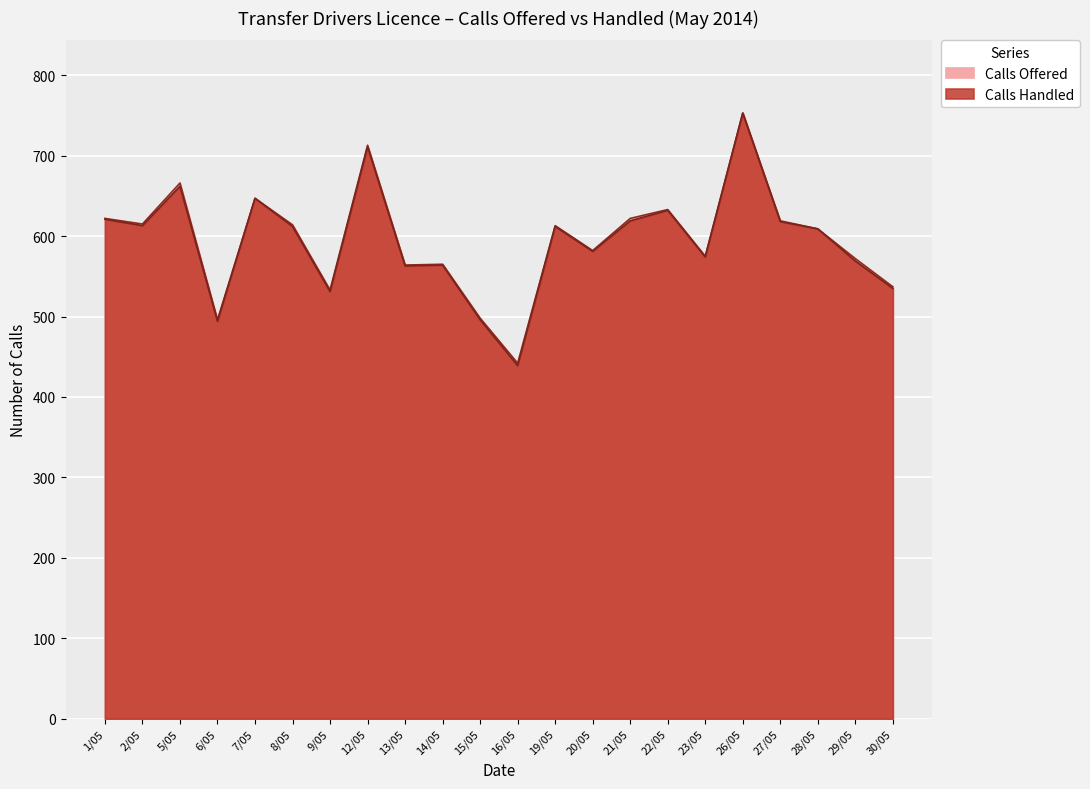

At which label is Calls Handled closest to 596?

28/05